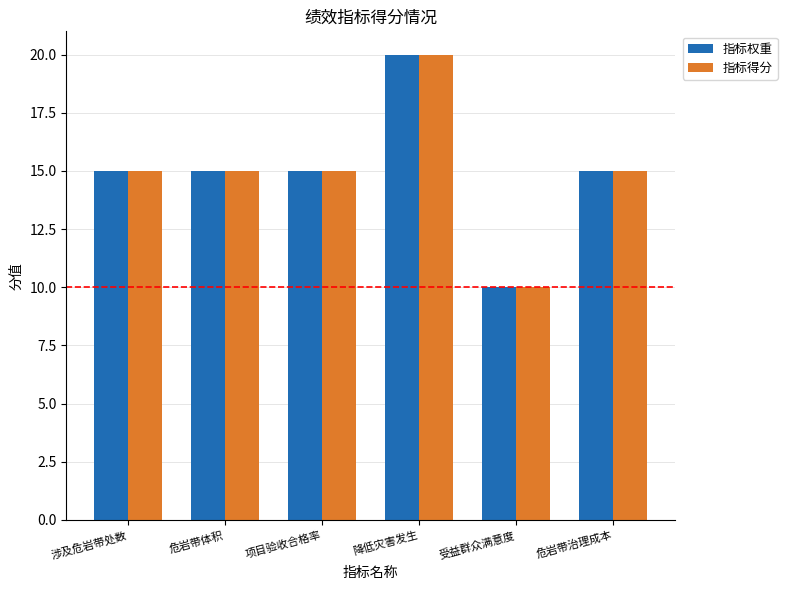

What is the value of the 指标权重 bar at the 6th from the left?

15